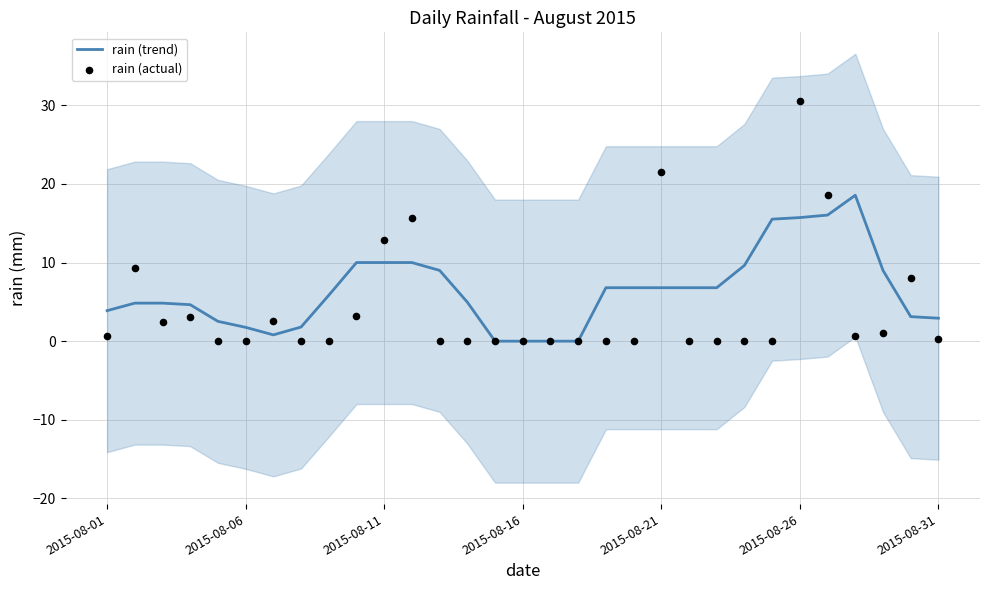

What is the total value across all series at 11?

25.7